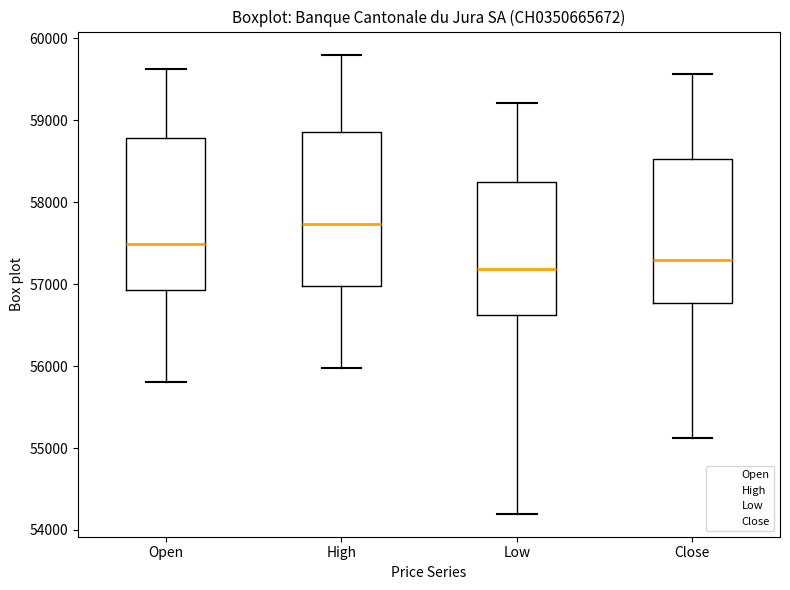

Where does the upper whisker of the box for Close end on the y-axis? The values are not printed on the chart, so give them approximately, as read against the axis.

59600